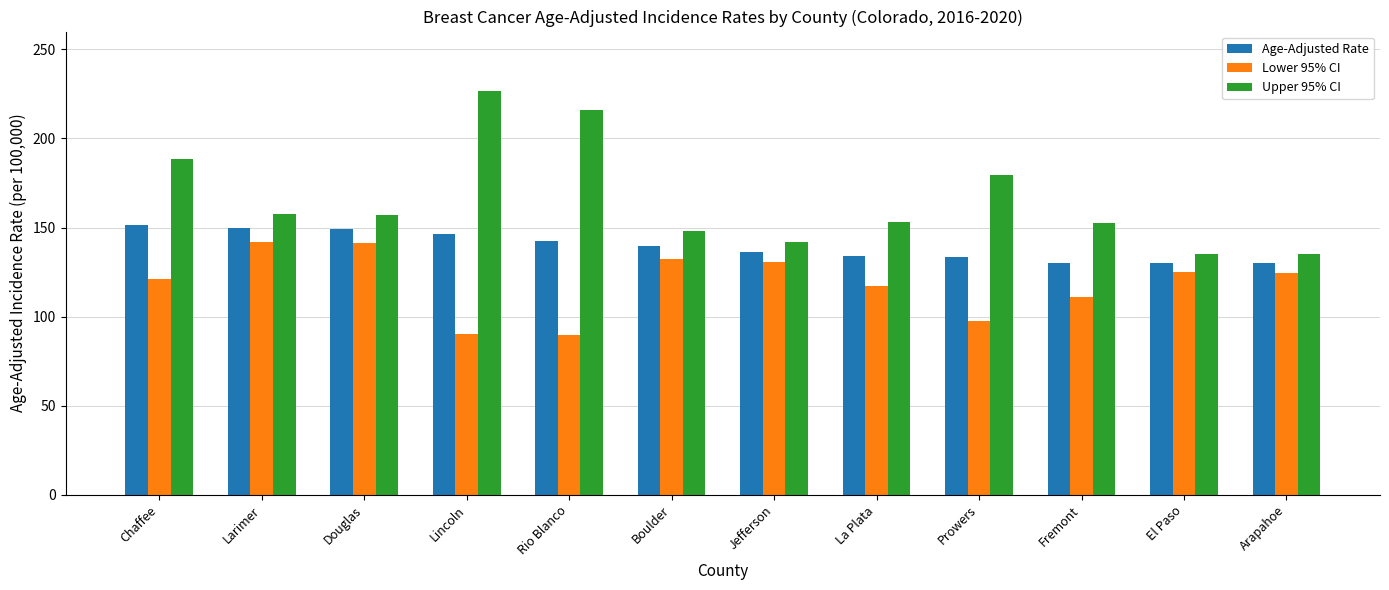

What is the difference between the maximum and minimum values in the Upper 95% CI series?

91.3